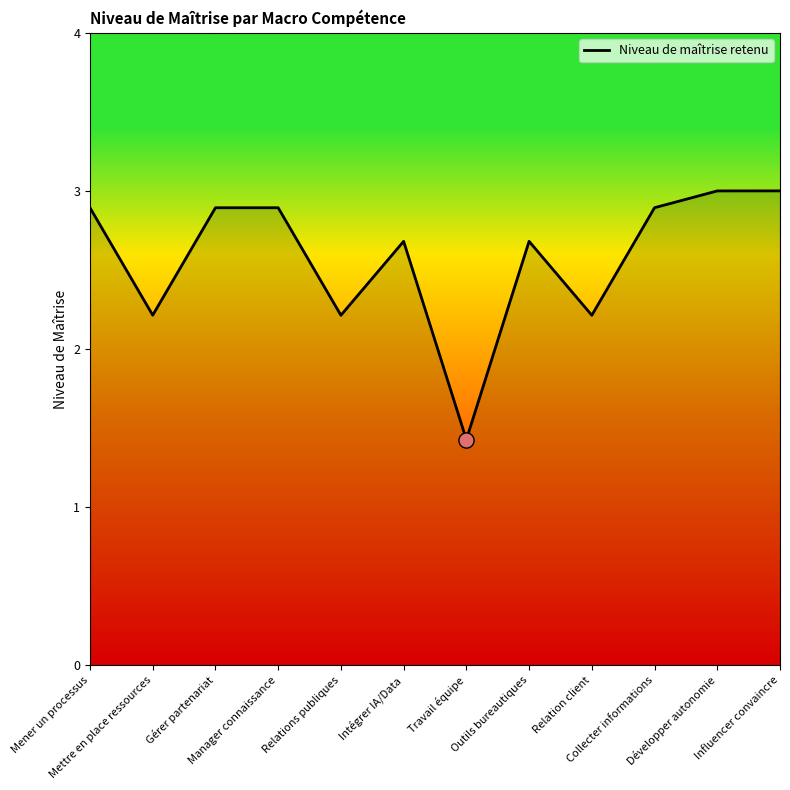

Approximately how many times larger is the value at Mettre en place ressources compared to Gérer partenariat?

0.8